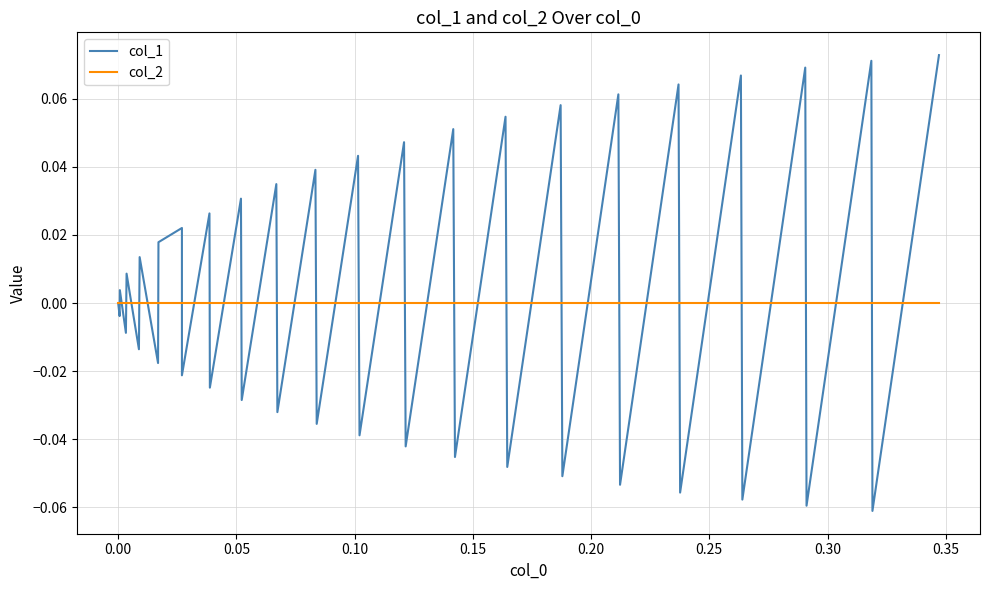

List the series in order of their peak value, highest first.

col_1, col_2